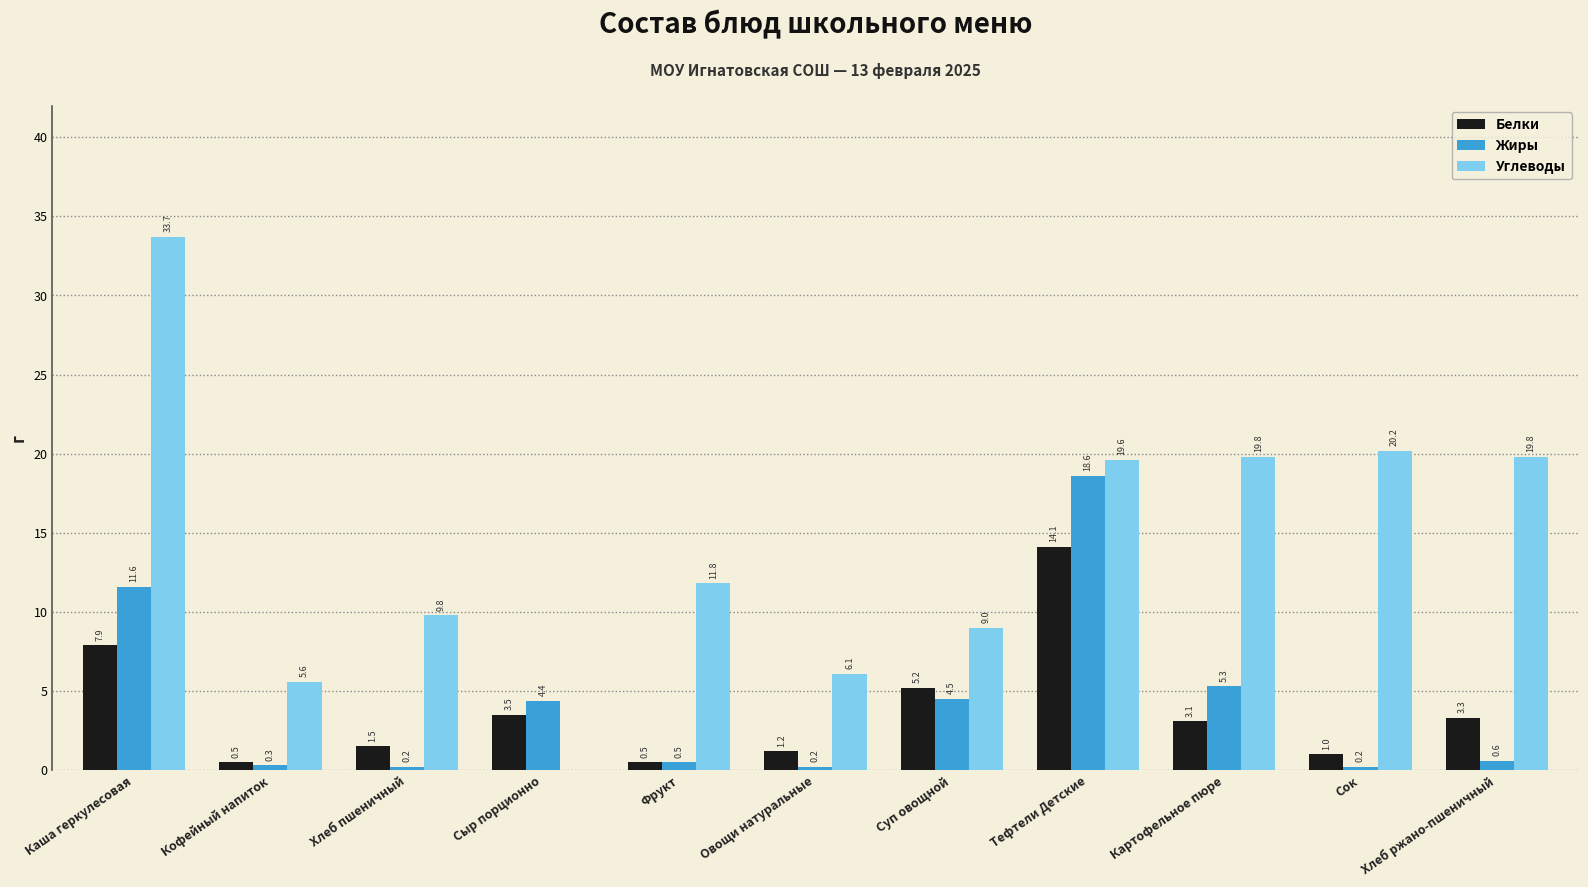

Is it true that Белки equals 3.1 at Картофельное пюре?

True